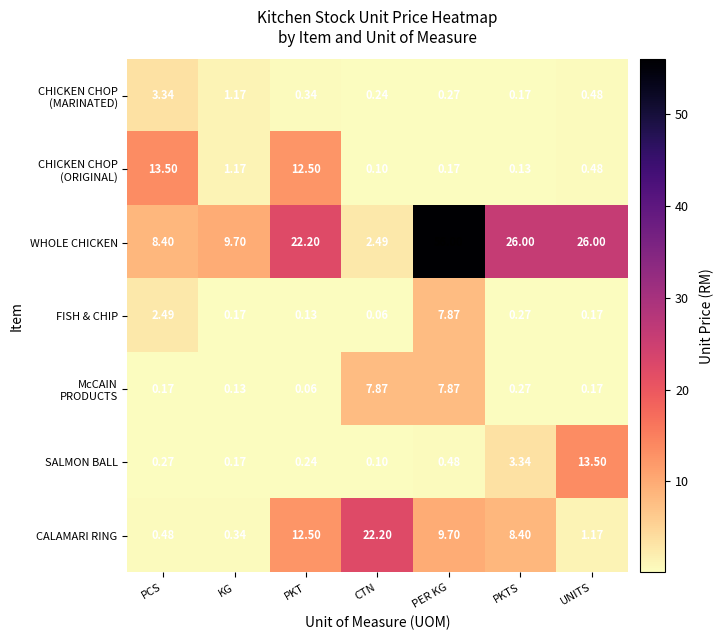

Which category has the highest value across all series?

PER KG